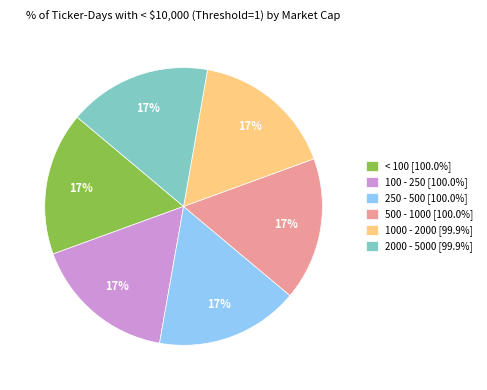

To the nearest percent, what percentage of the pie is 2000 - 5000?

17%